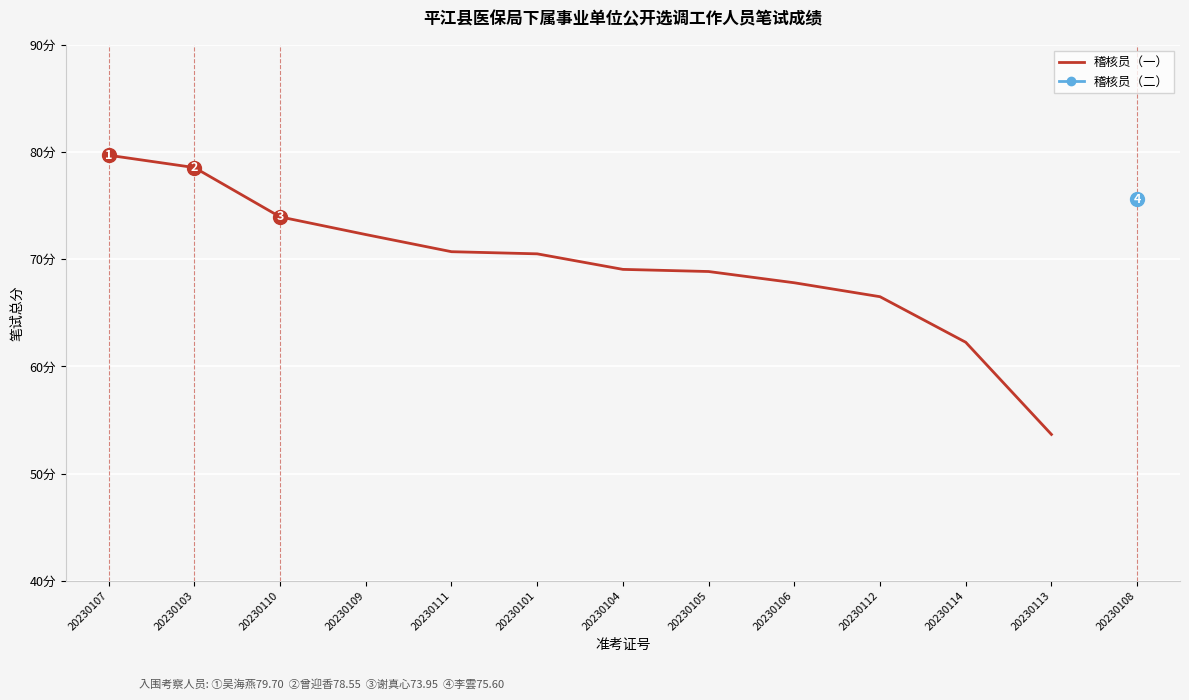

Reading left to right, extract all data points from this chart.

79.7	78.5	74.0	72.3	70.7	70.5	69.0	68.8	67.8	66.5	62.2	53.6